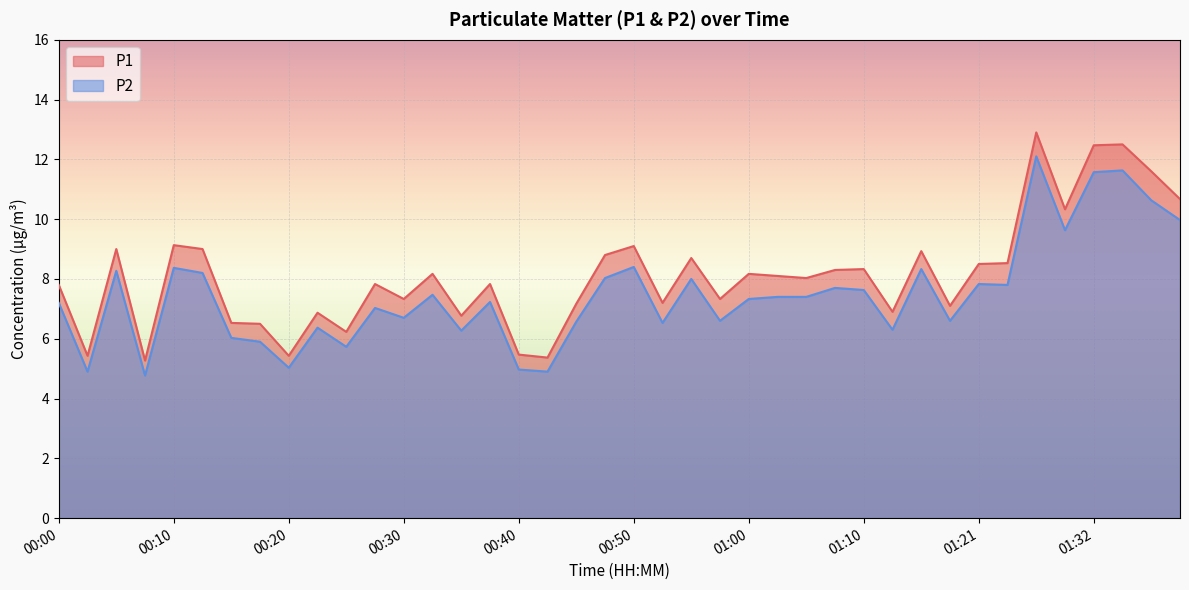

What is the highest value of the P2 series?

12.1